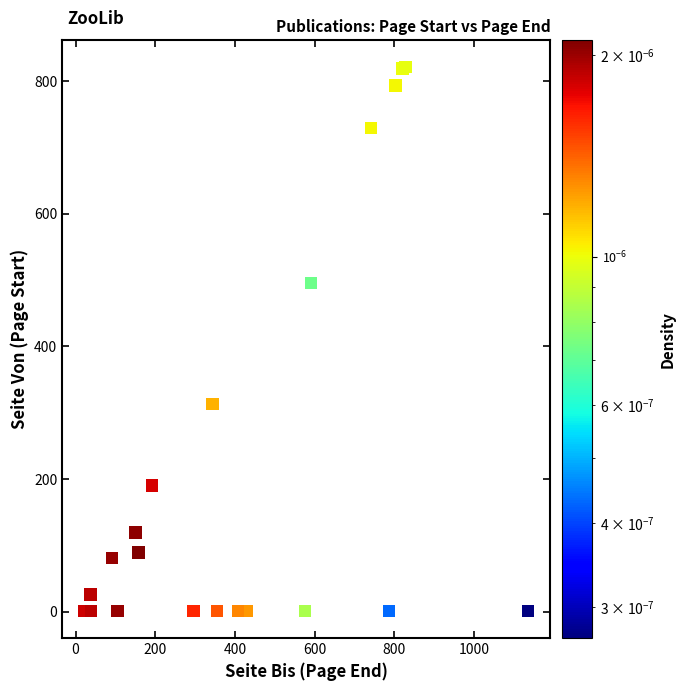

What Y value in the scatter plot is closest to 411?

495